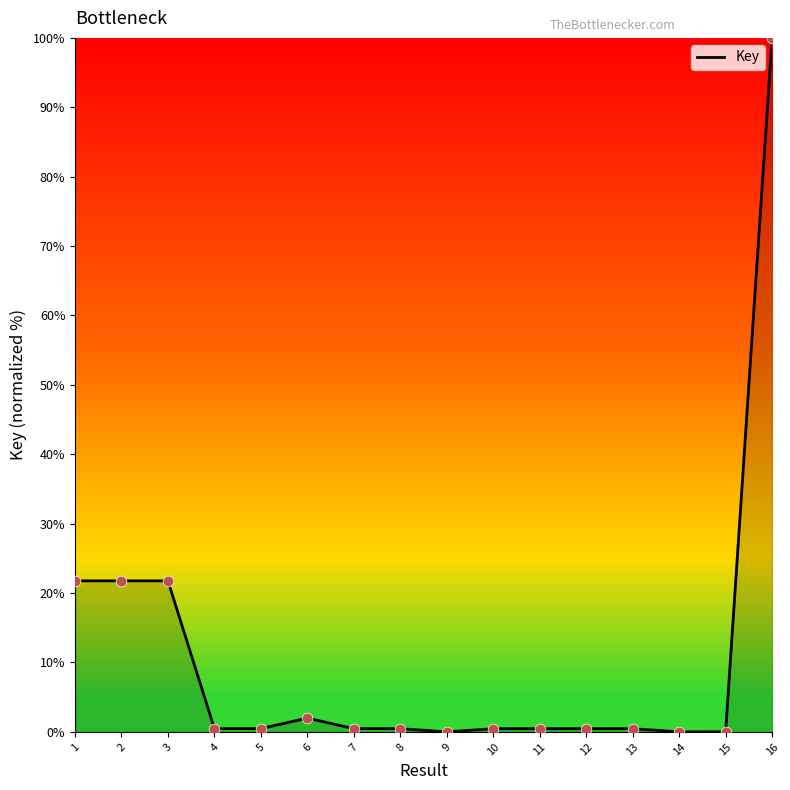

True or false: the data shows 0.0 at 9.

True